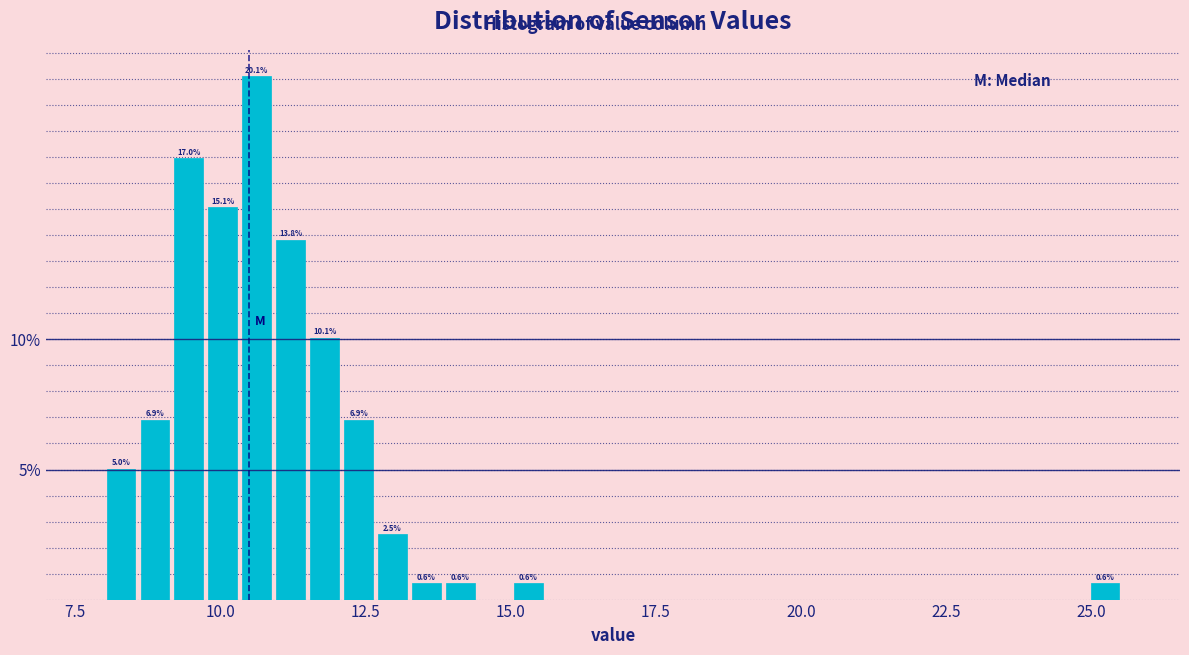

Read against the x-axis, roughly where is the centre of the tallest bar?

10.5